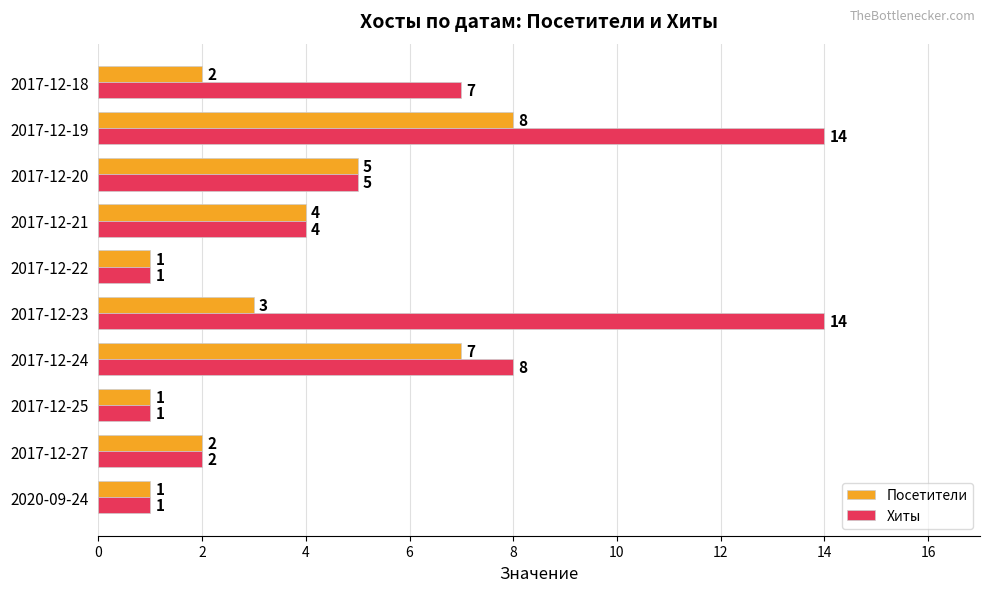

Count the Посетители values in the range 1 to 5.

8